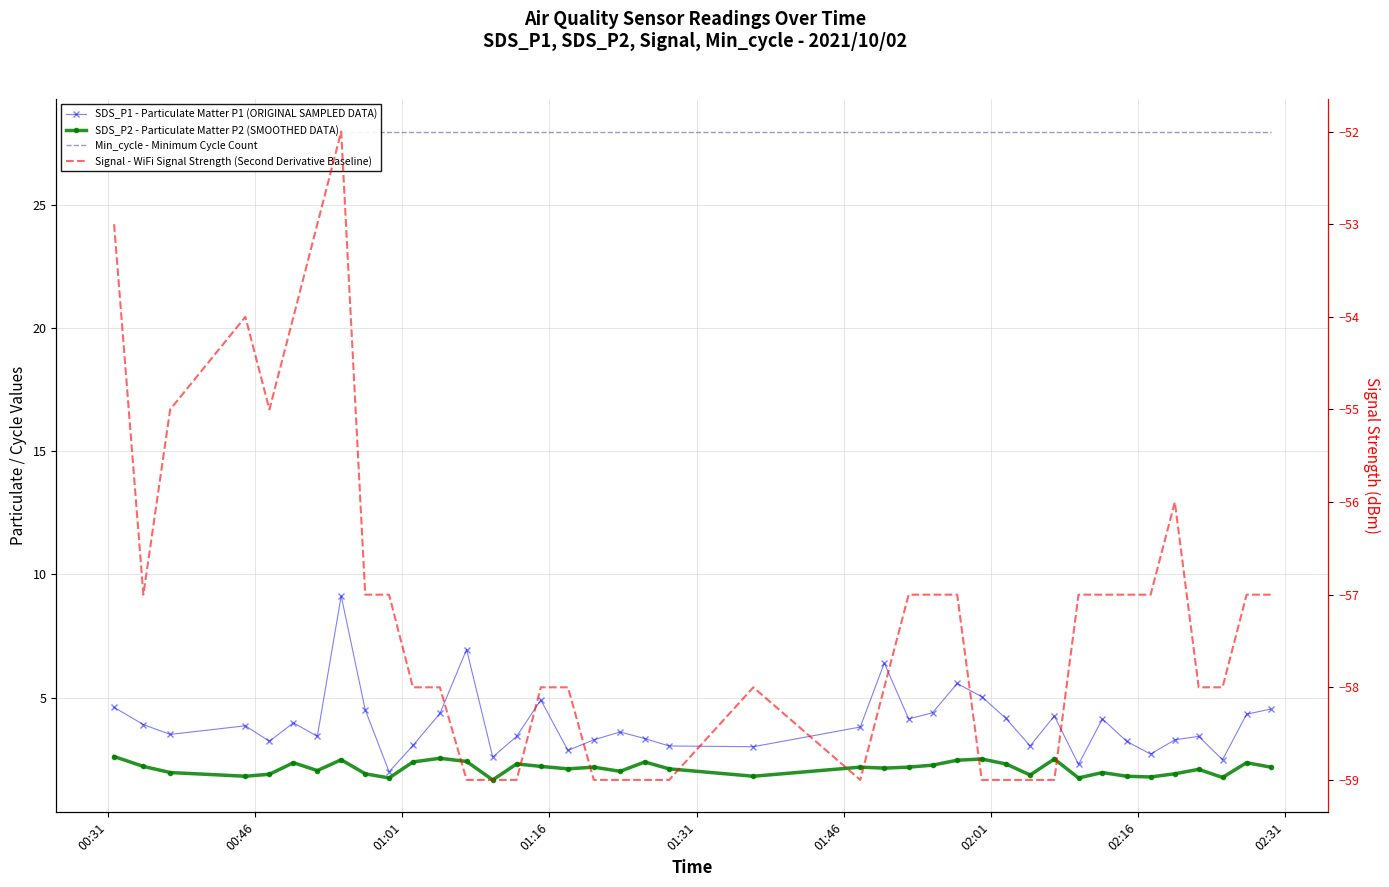

At how many categories does at least one series exceed 16?

40